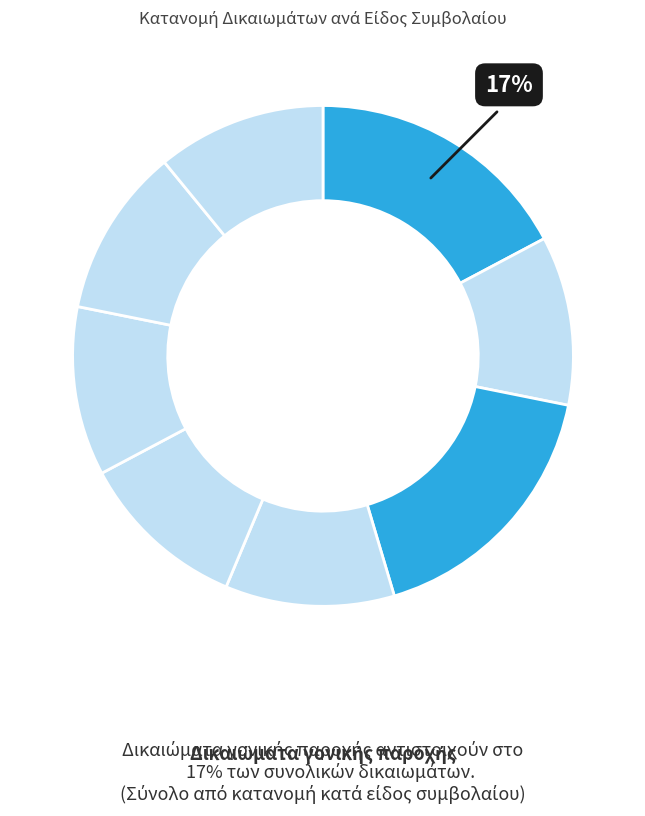

How many slices are in this pie chart?

8